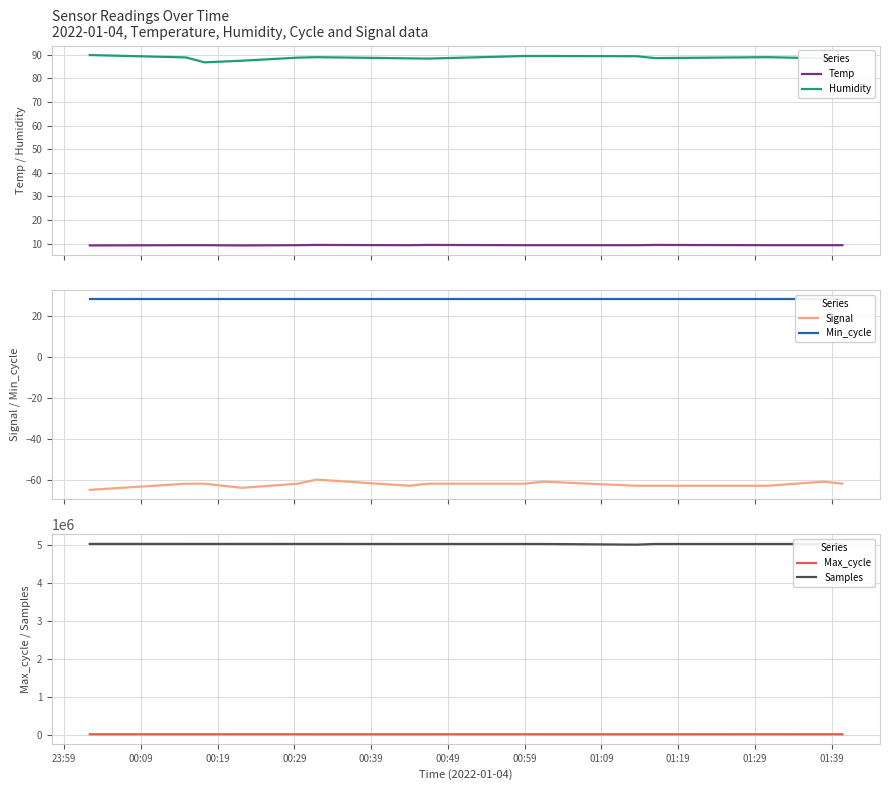

Which series has the largest total across all categories?

Samples